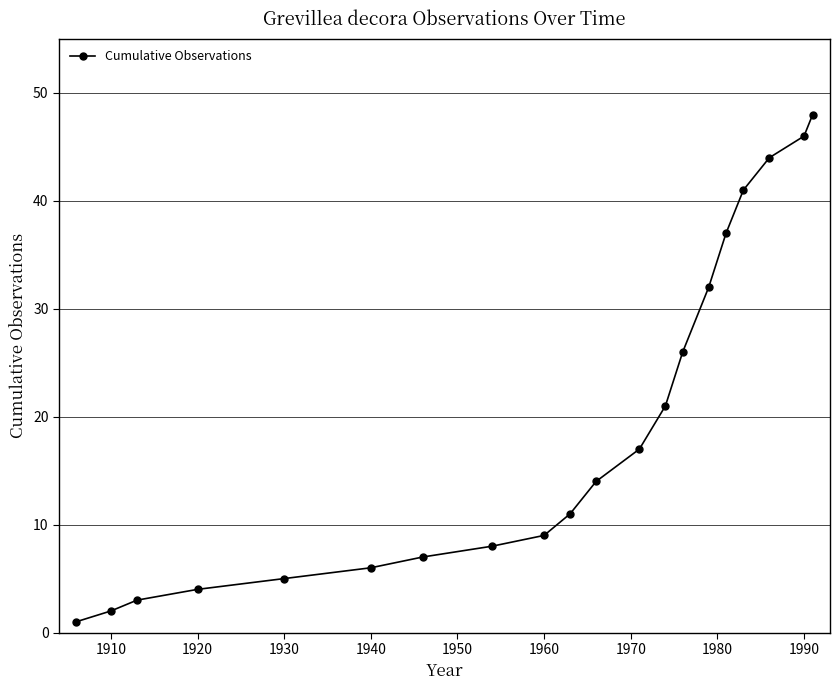

What is the maximum value shown in the chart?

48